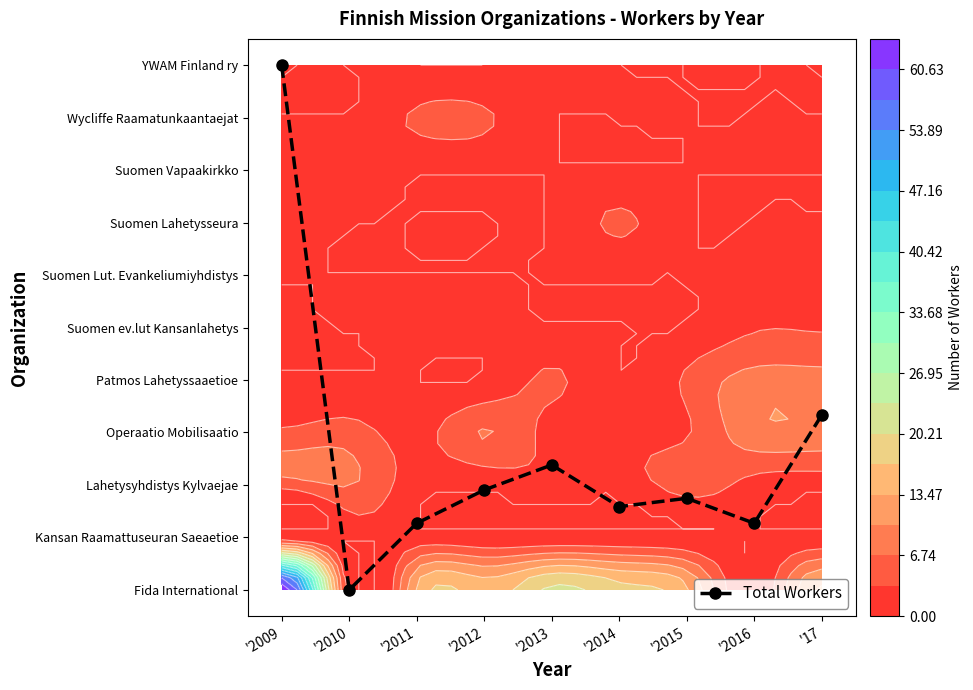

Between '2011 and '2015, which is larger?

'2015